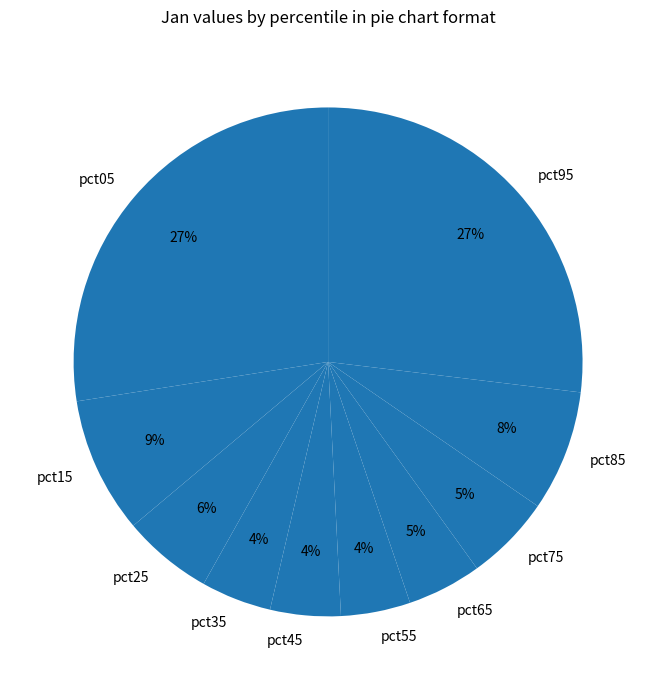

To the nearest percent, what is the average slice percentage?

10%